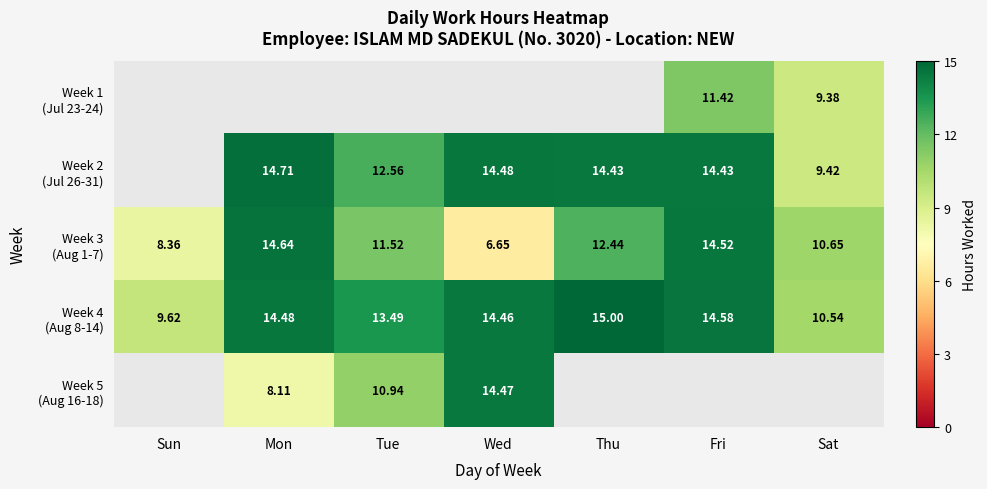

What is the approximate value of Week 3 (Aug 1-7) at Tue?

11.5